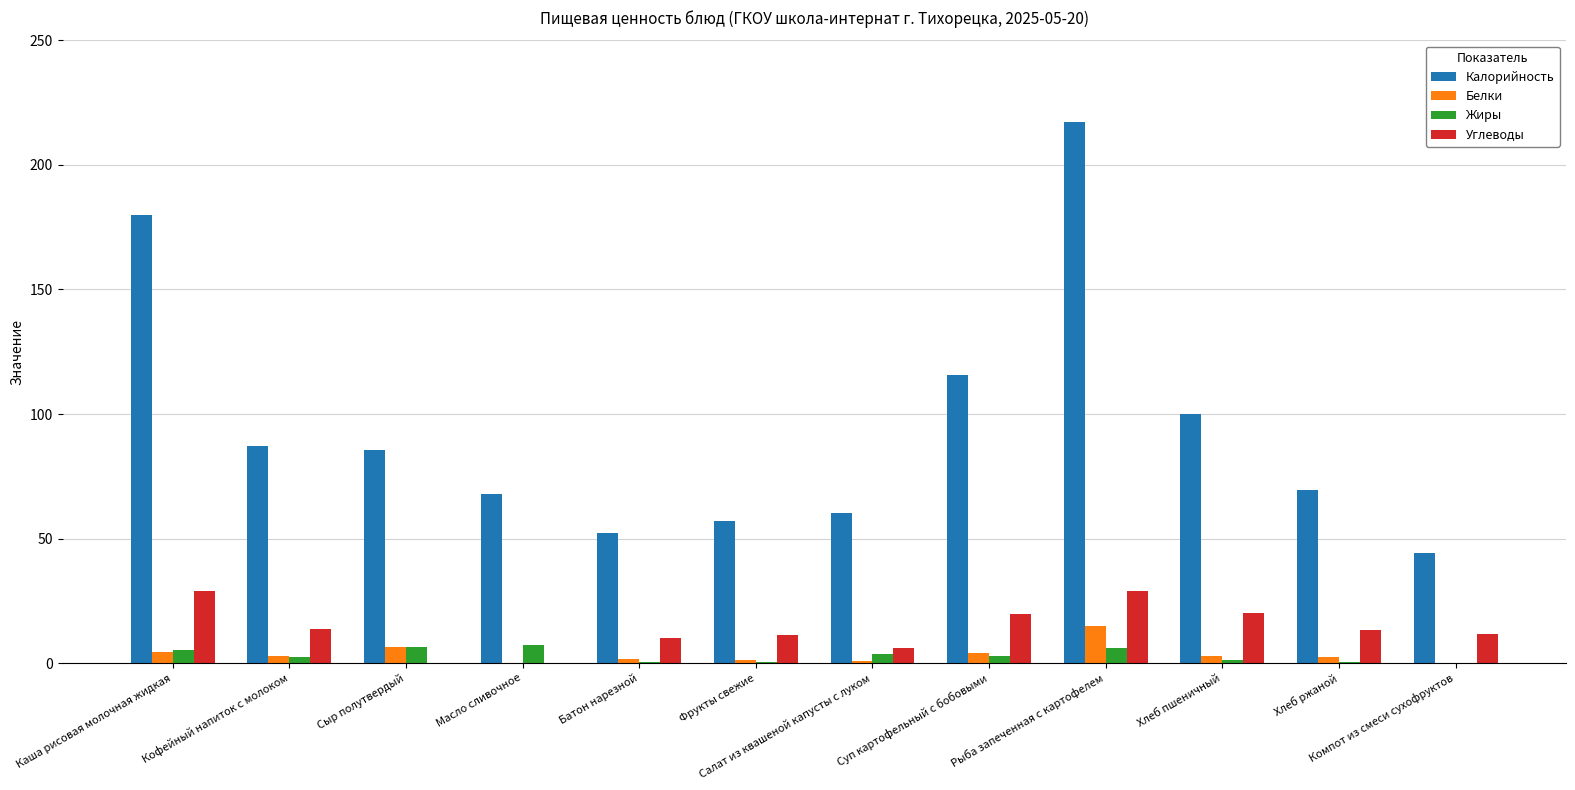

Is it true that Калорийность equals 303.9 at Каша рисовая молочная жидкая?

False